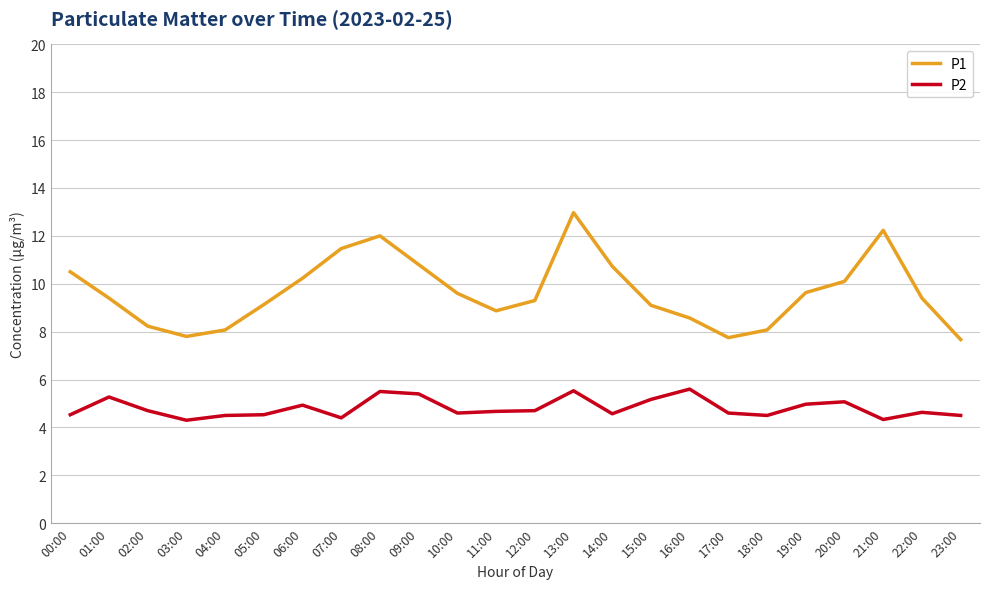

What is the difference between the maximum and minimum values in the P1 series?

5.3